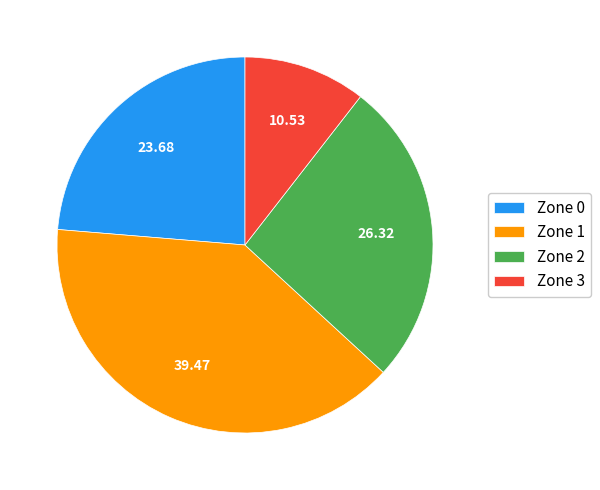

Does any single category account for the majority?

No